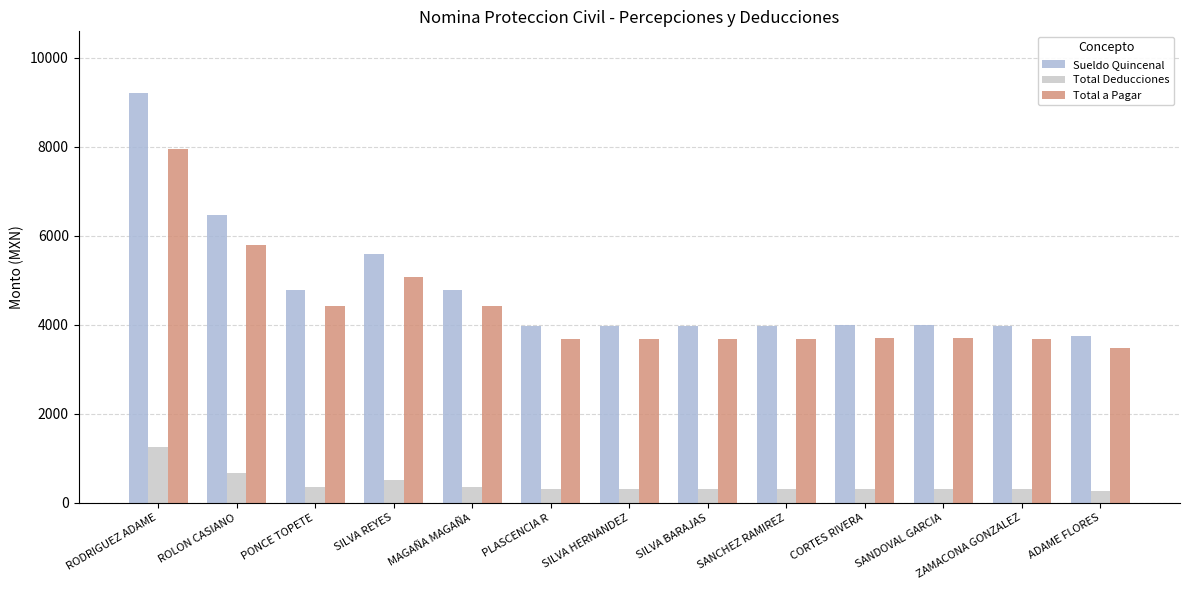

At which category is the sum across all series the highest?

RODRIGUEZ ADAME